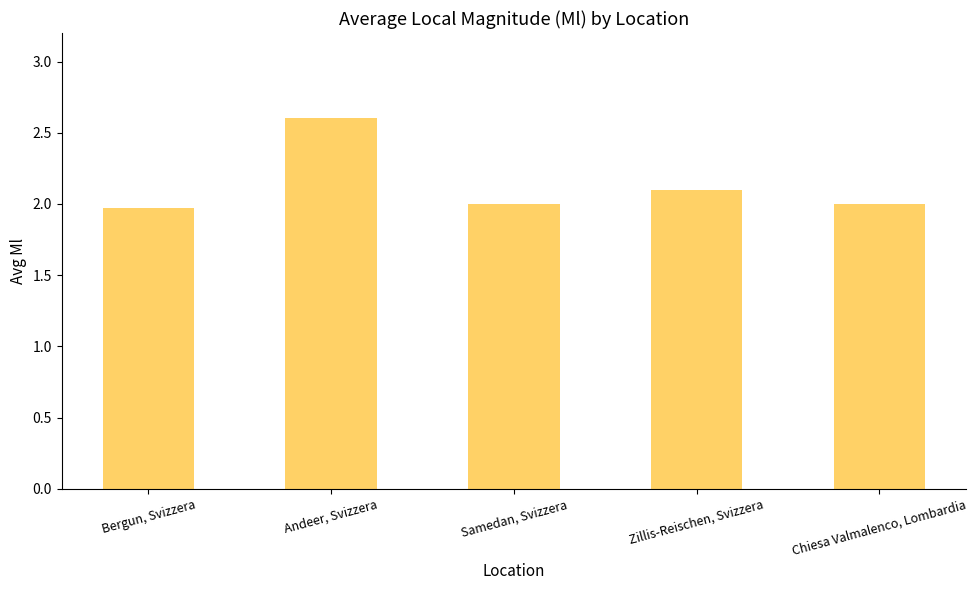

What is the change in value from Bergun, Svizzera to Andeer, Svizzera?

+0.6